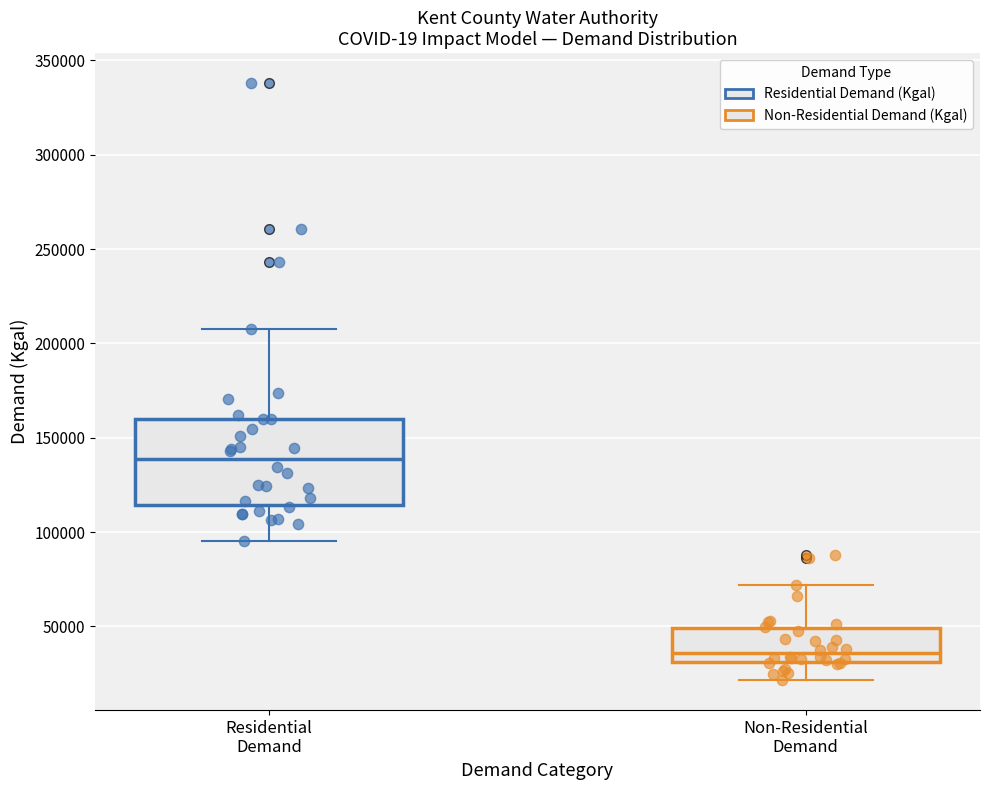

Reading left to right, read every box against the y-axis: the position of its median line, the range the box covers, and the ends of its whiskers. The values are not printed on the chart, so give them approximately, as read against the axis.

Residential Demand: median 140000, box 115000 to 160000, whiskers 95000 to 210000
Non-Residential Demand: median 35000, box 30000 to 50000, whiskers 20000 to 70000